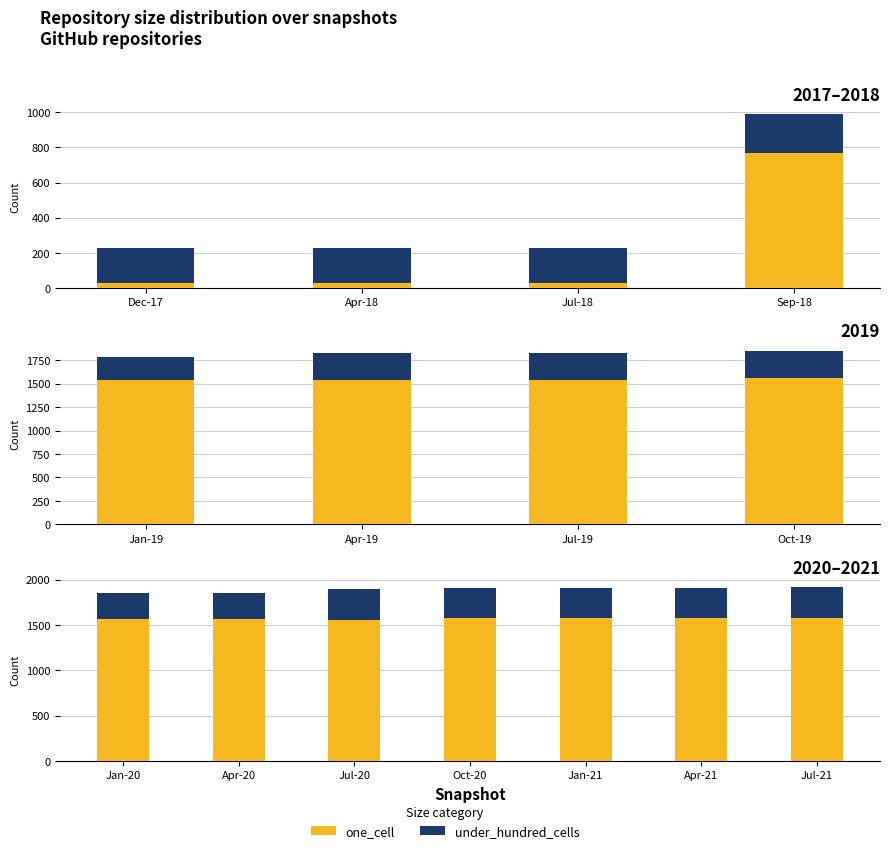

How many data points does each series have?

7